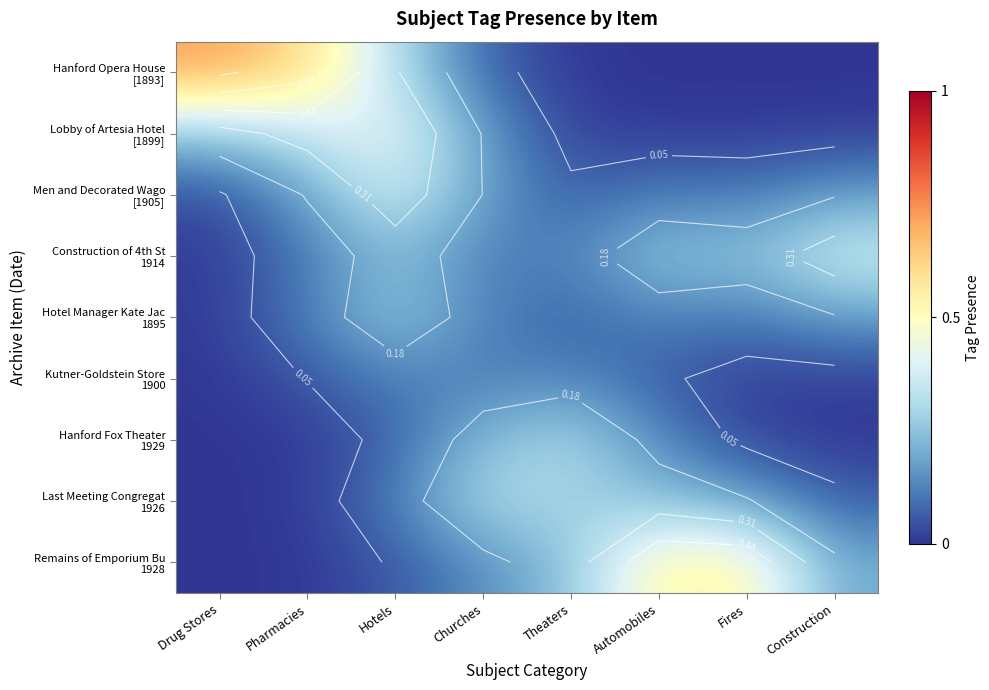

How many series are shown in this chart?

9